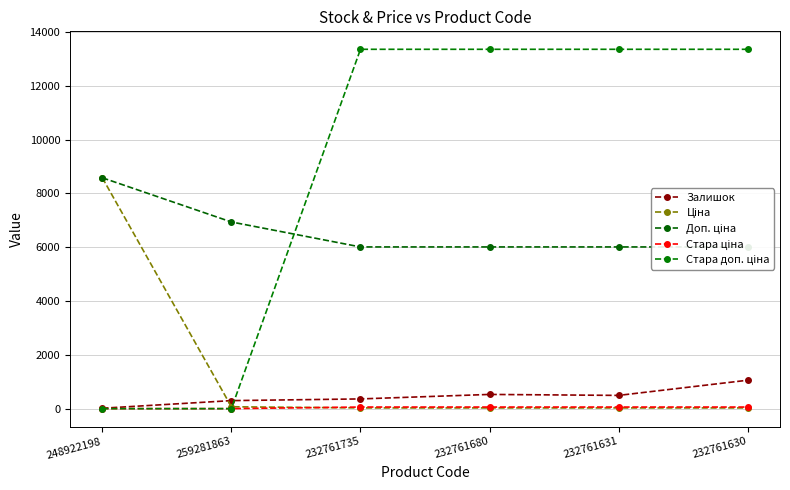

The Ціна series shows 8581.1 at 248922198. True or false?

True